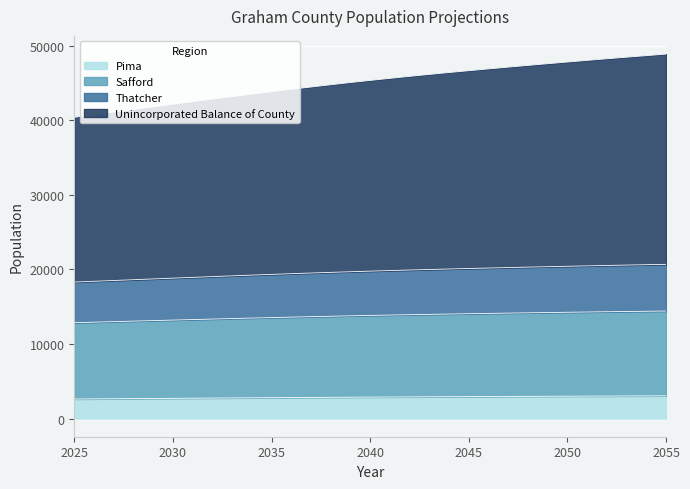

How many categories are shown in the chart?

31